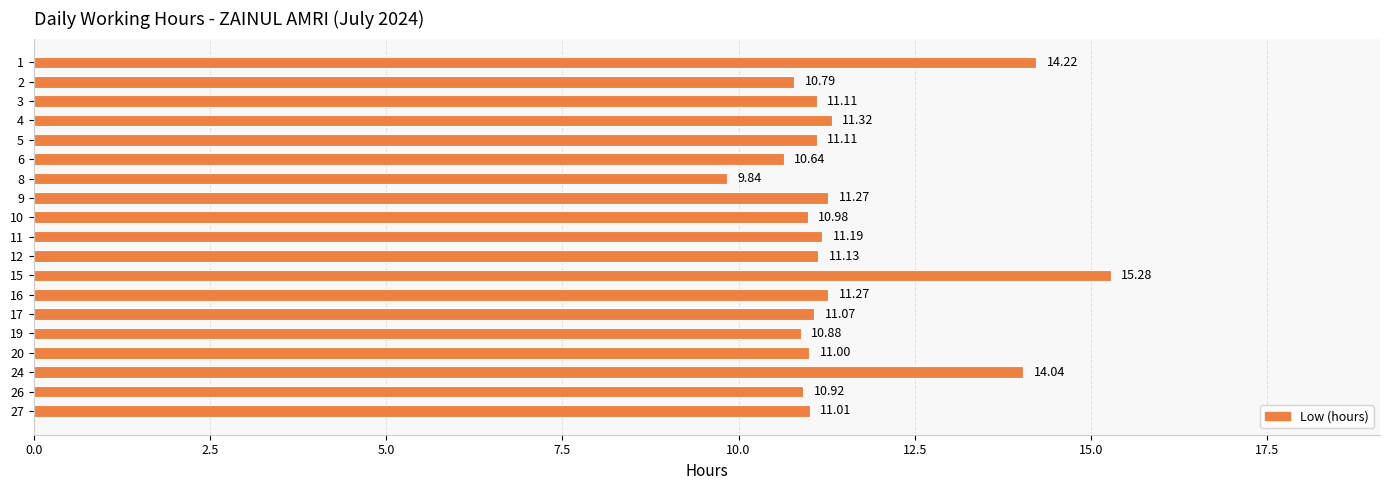

Which has a higher value, 5 or 27?

5